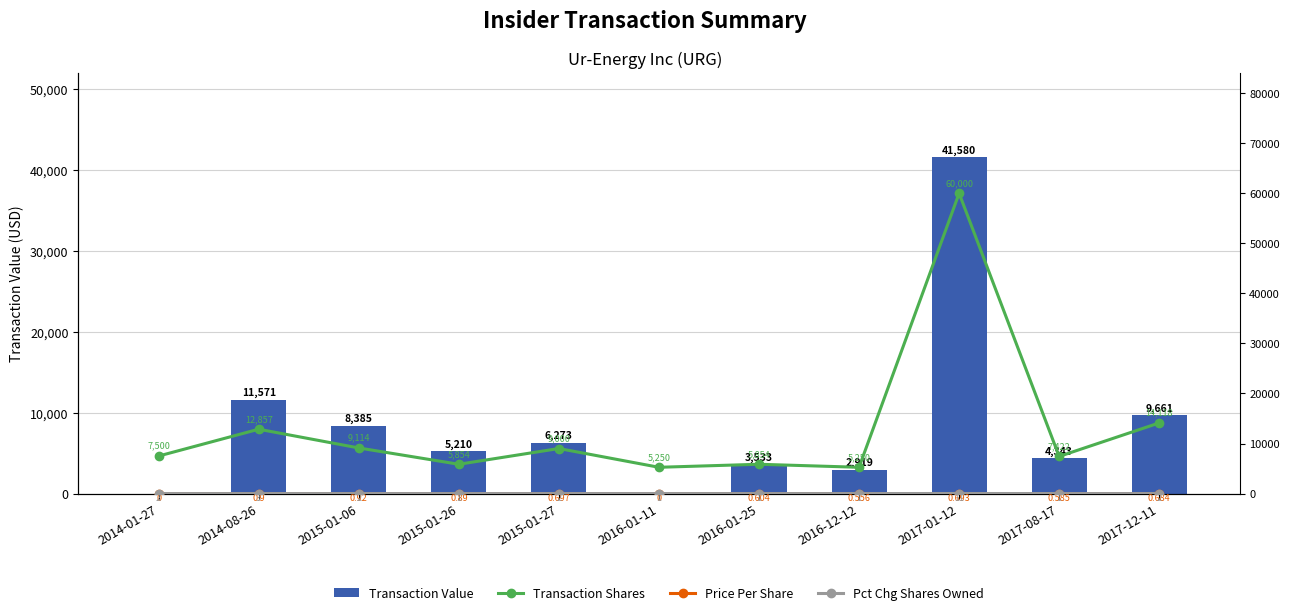

What is the spread (max minus min) of values at 2016-01-25?

5853.4